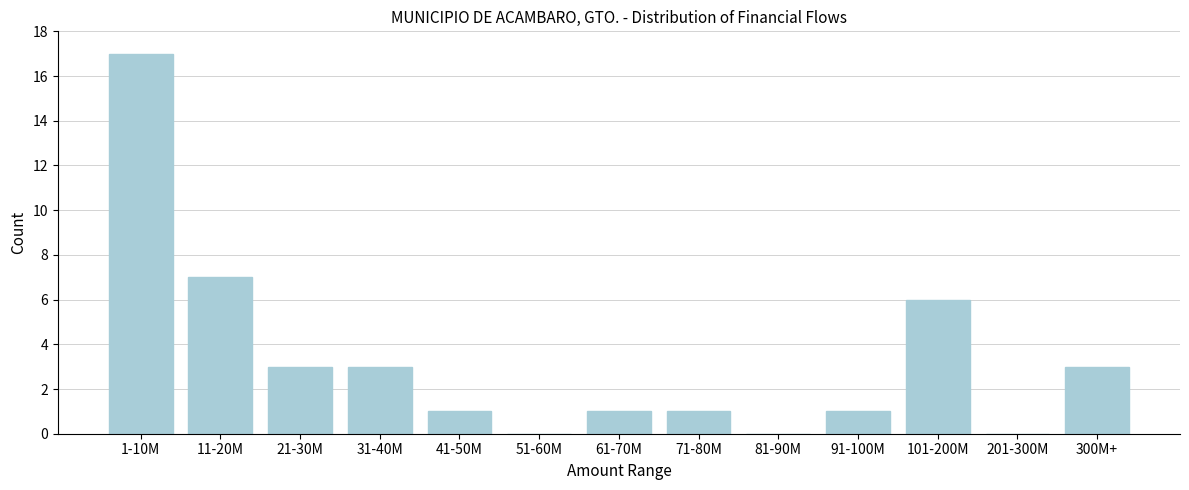

Reading left to right, transcribe all the data shown in this chart.

1-10M=17	11-20M=7	21-30M=3	31-40M=3	41-50M=1	51-60M=0	61-70M=1	71-80M=1	81-90M=0	91-100M=1	101-200M=6	201-300M=0	300M+=3